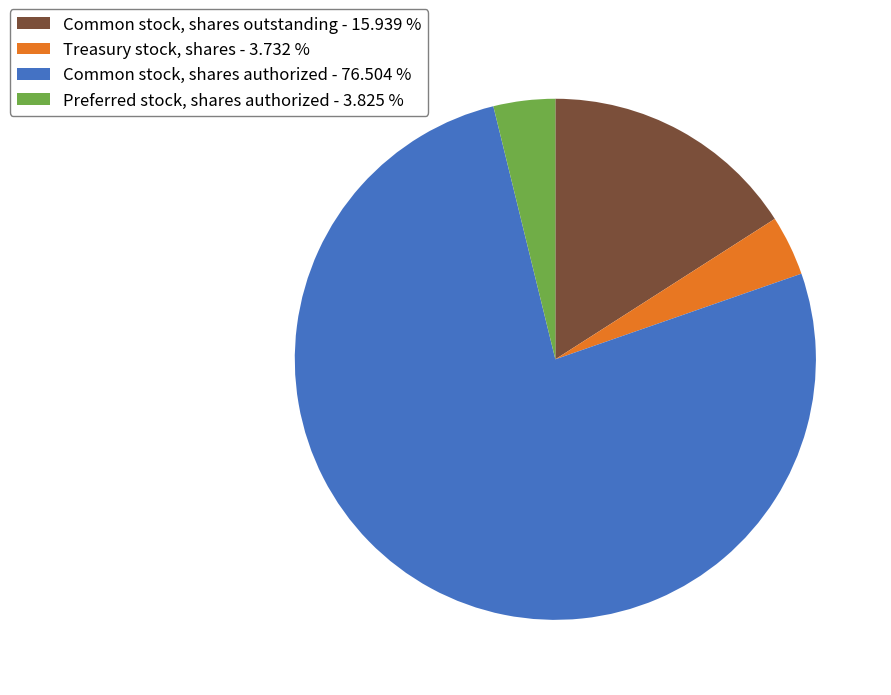

Approximately how many times larger is the value at Common stock, shares authorized - 76.504 % compared to Preferred stock, shares authorized - 3.825 %?

20.0